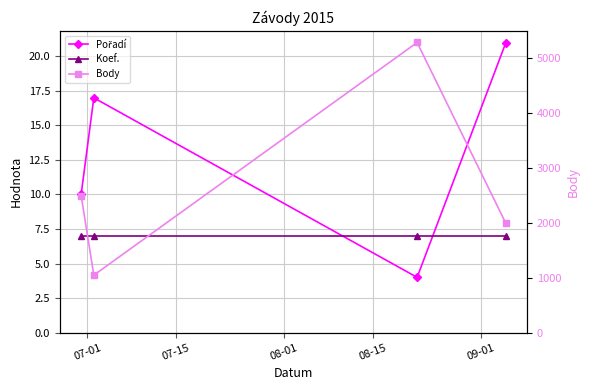

Reading left to right, what are all the values shown in this chart?

Pořadí: 10	17	4	21
Koef.: 7	7	7	7
Body: 2494	1045	5279	1988